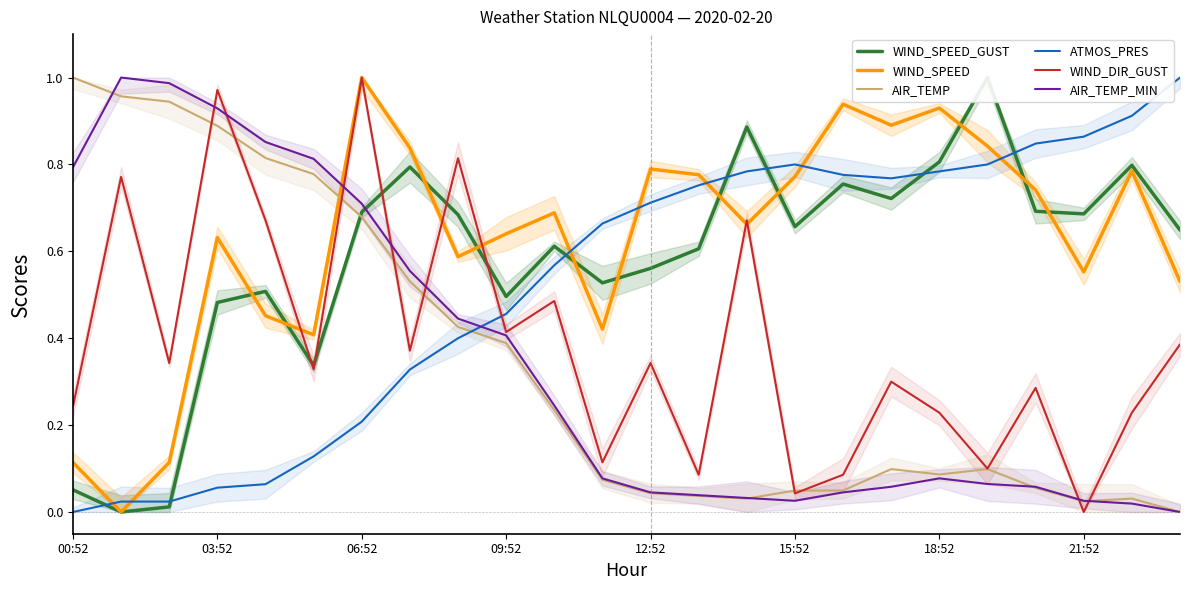

List the series in order of their peak value, highest first.

WIND_SPEED_GUST, WIND_SPEED, AIR_TEMP, ATMOS_PRES, WIND_DIR_GUST, AIR_TEMP_MIN